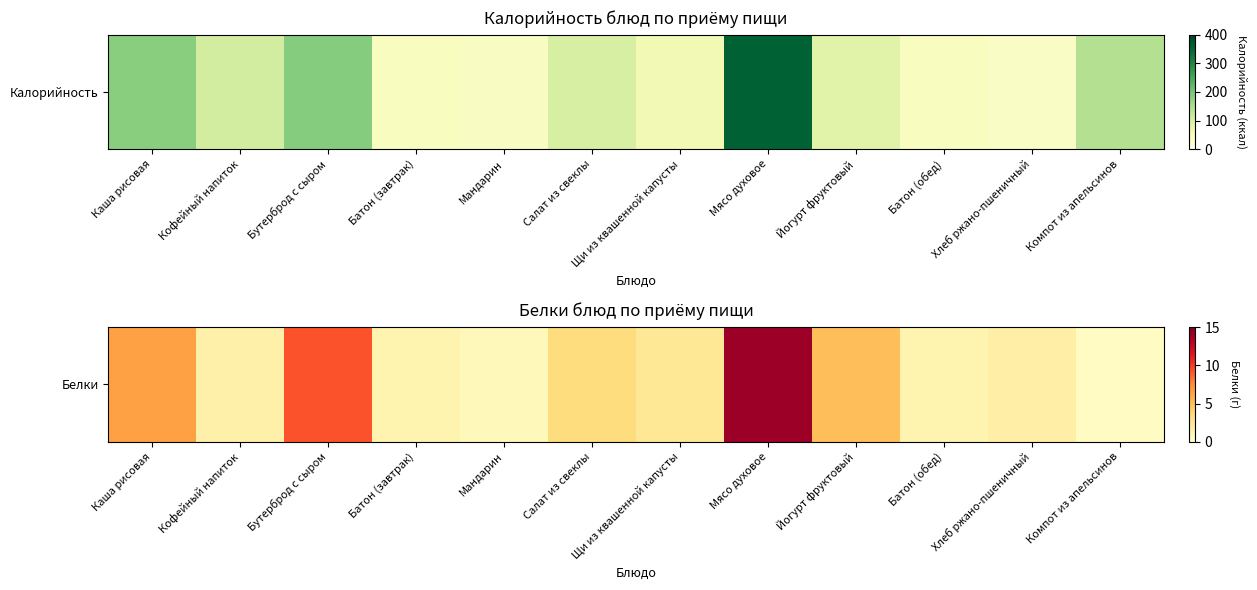

Where is the data nearest to the value 7?

Каша рисовая